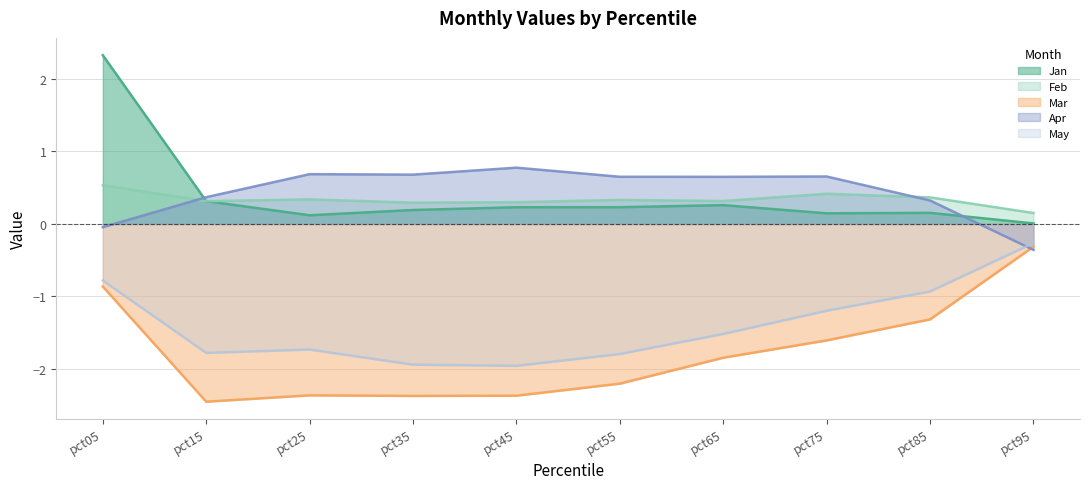

How many lines are shown in the chart?

5